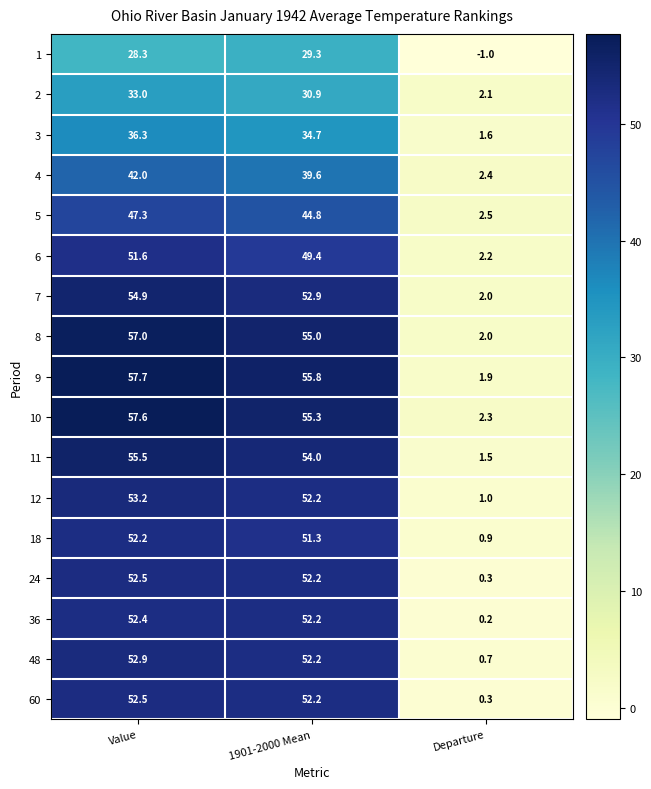

What is the maximum value shown in the chart?

57.7